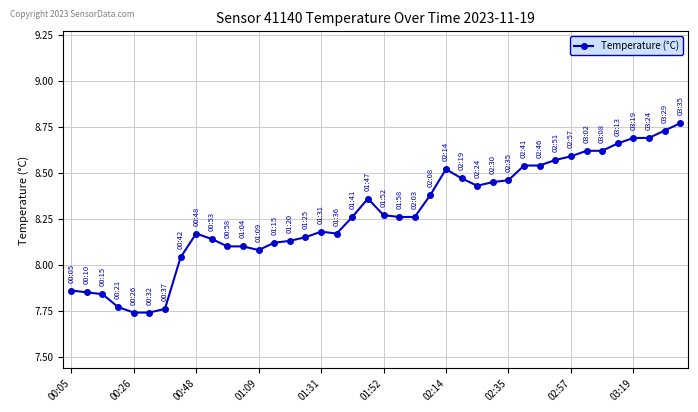

How many categories are shown in the chart?

40